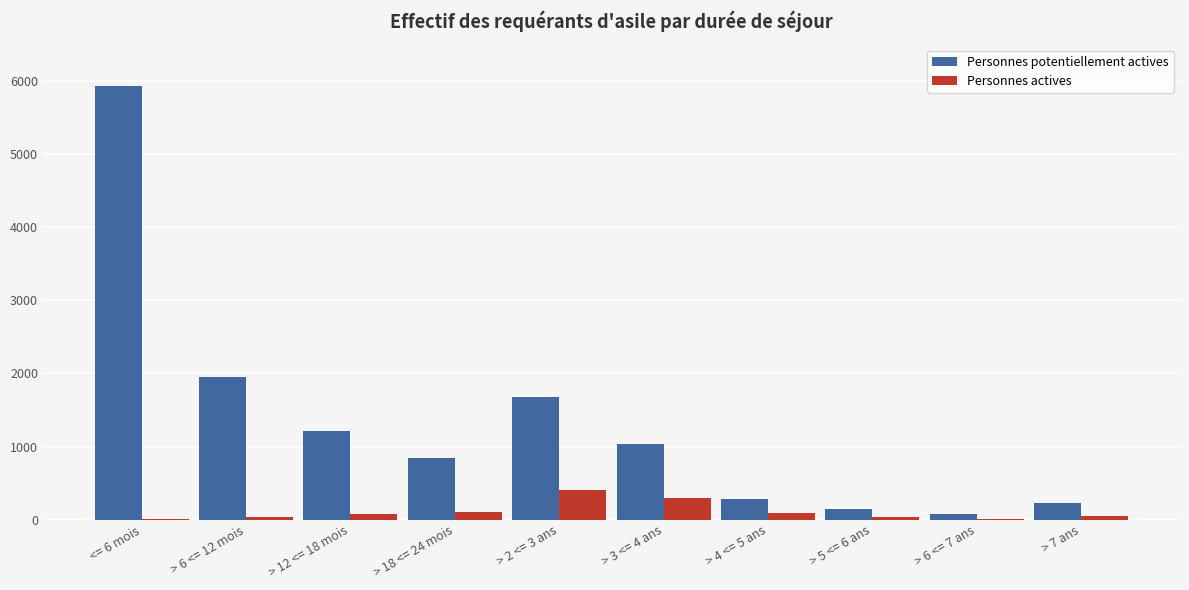

At which label does Personnes potentiellement actives first exceed 1034?

<= 6 mois